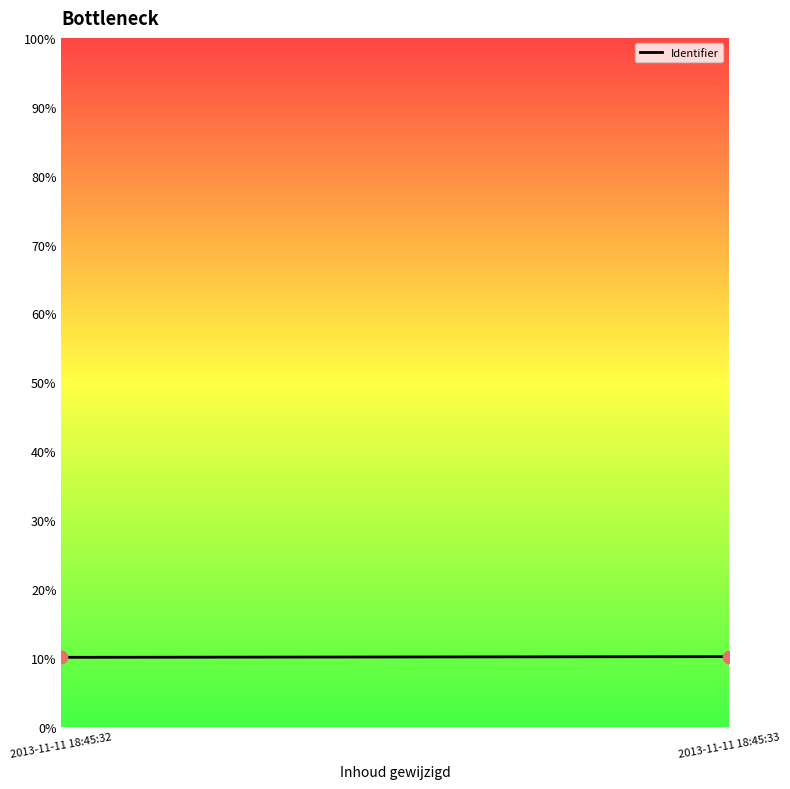

What is the average Y value?

10.2